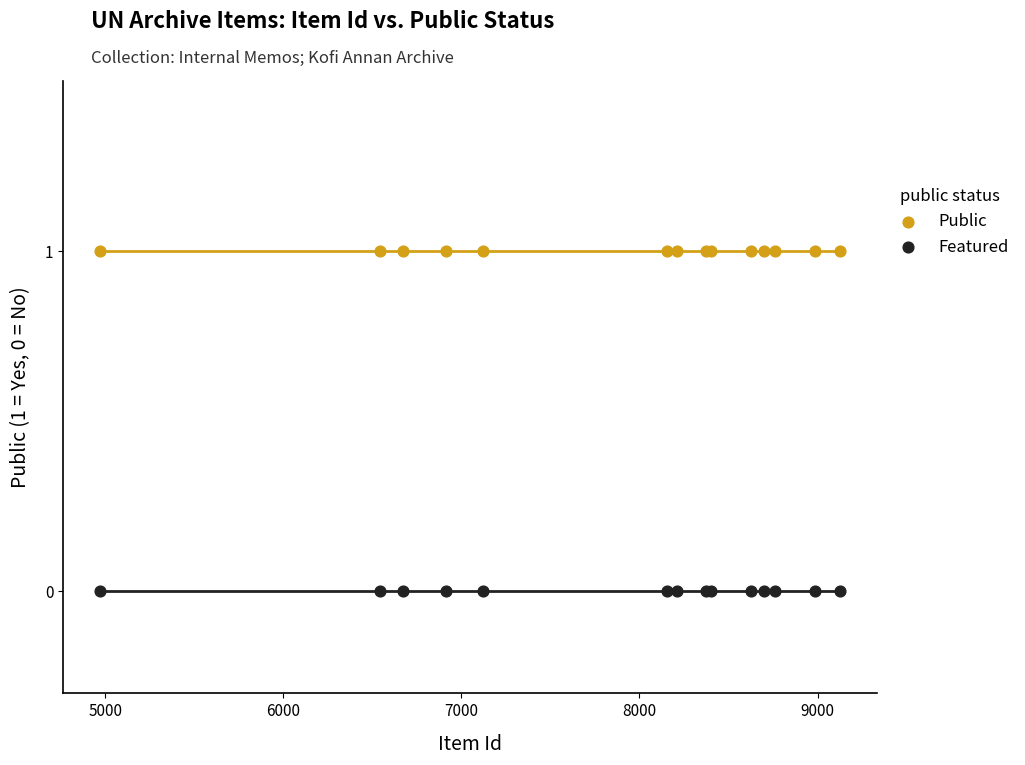

Which series contains the lowest Y value?

Featured